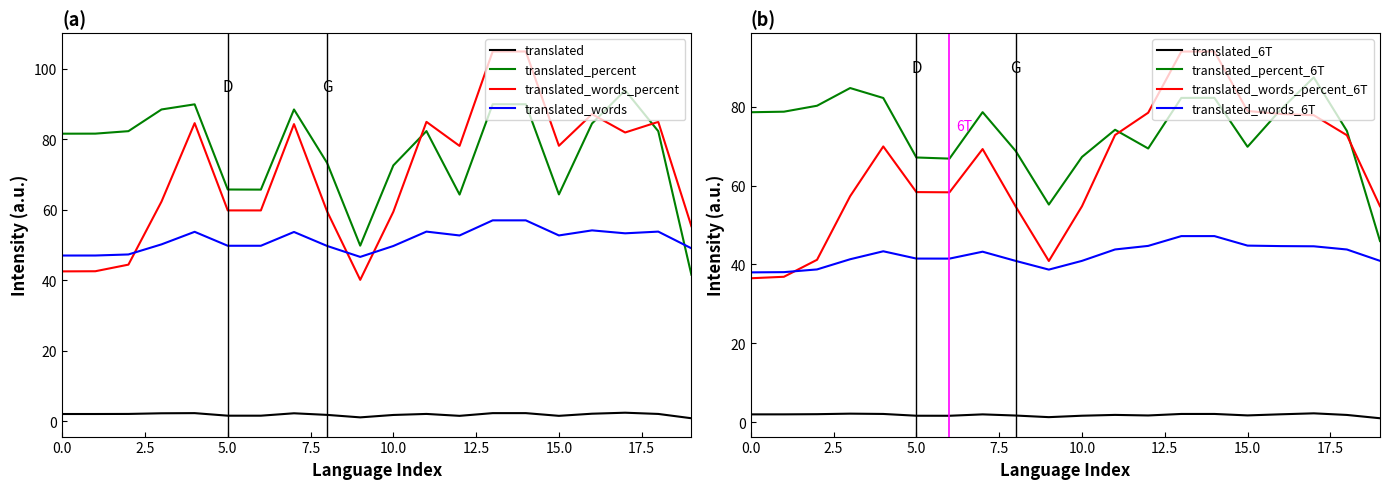

True or false: translated and translated_words_percent intersect in this chart.

False